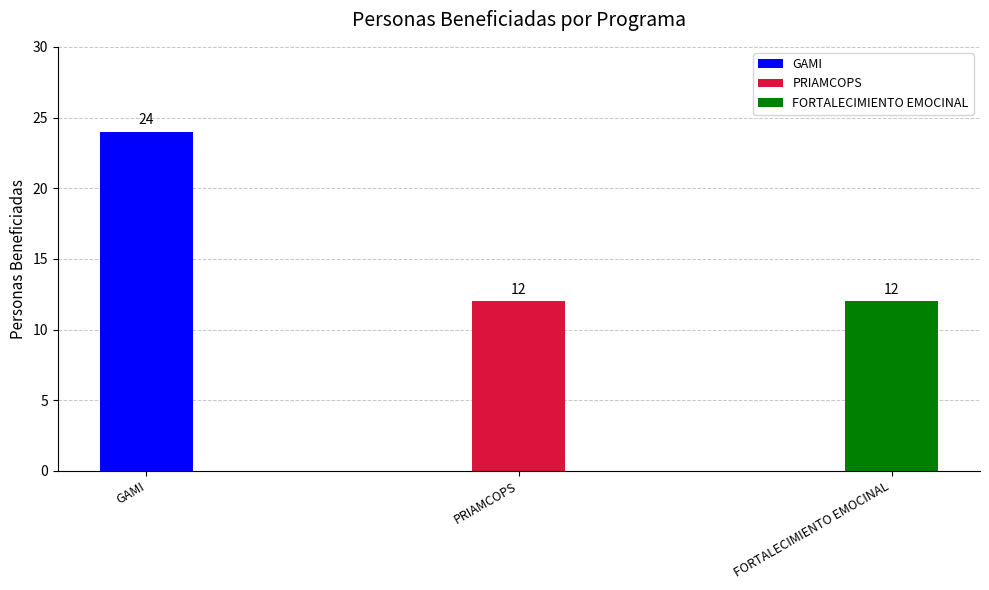

At which category does the chart reach its minimum across all series?

PRIAMCOPS